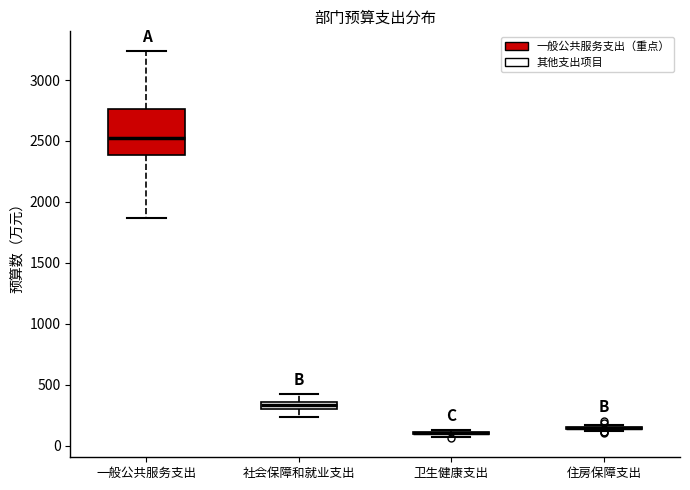

Where is the lower edge of the box for 一般公共服务支出 on the y-axis? The values are not printed on the chart, so give them approximately, as read against the axis.

2400